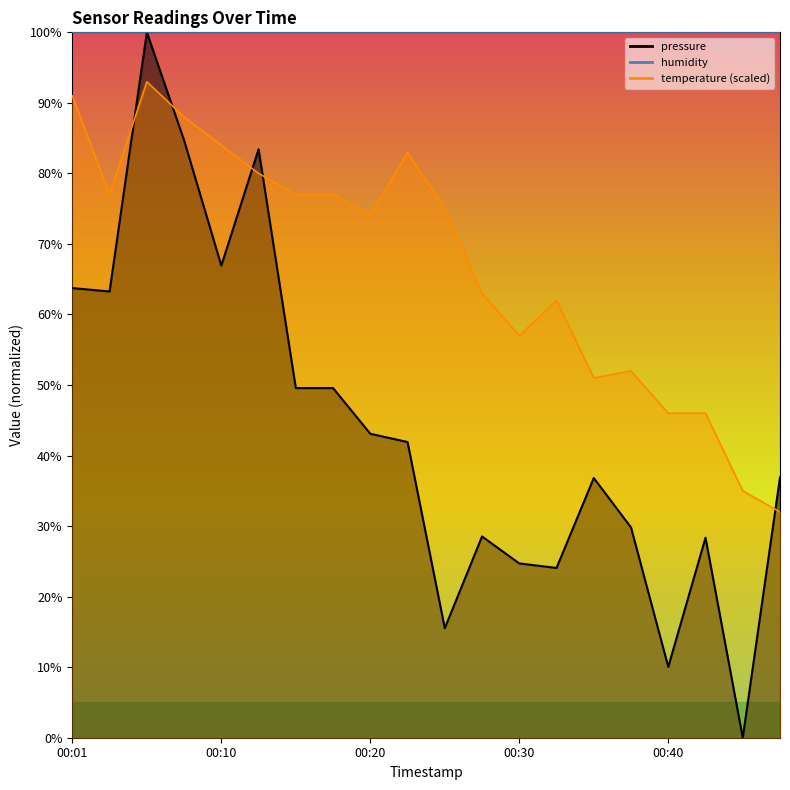

What is the difference between the second highest and second lowest values in the pressure series?

74.7